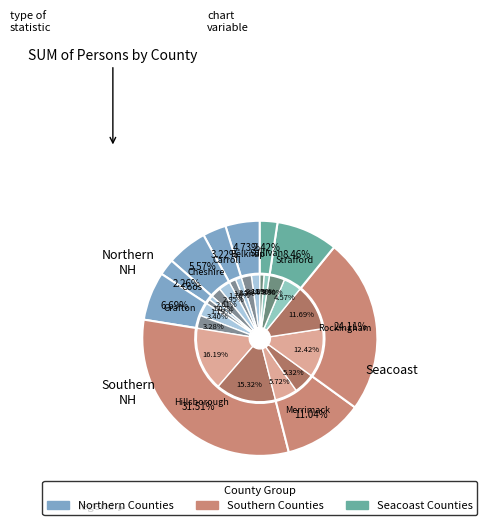

To the nearest percent, what is the difference between the 7 and total slice percentages?

19%